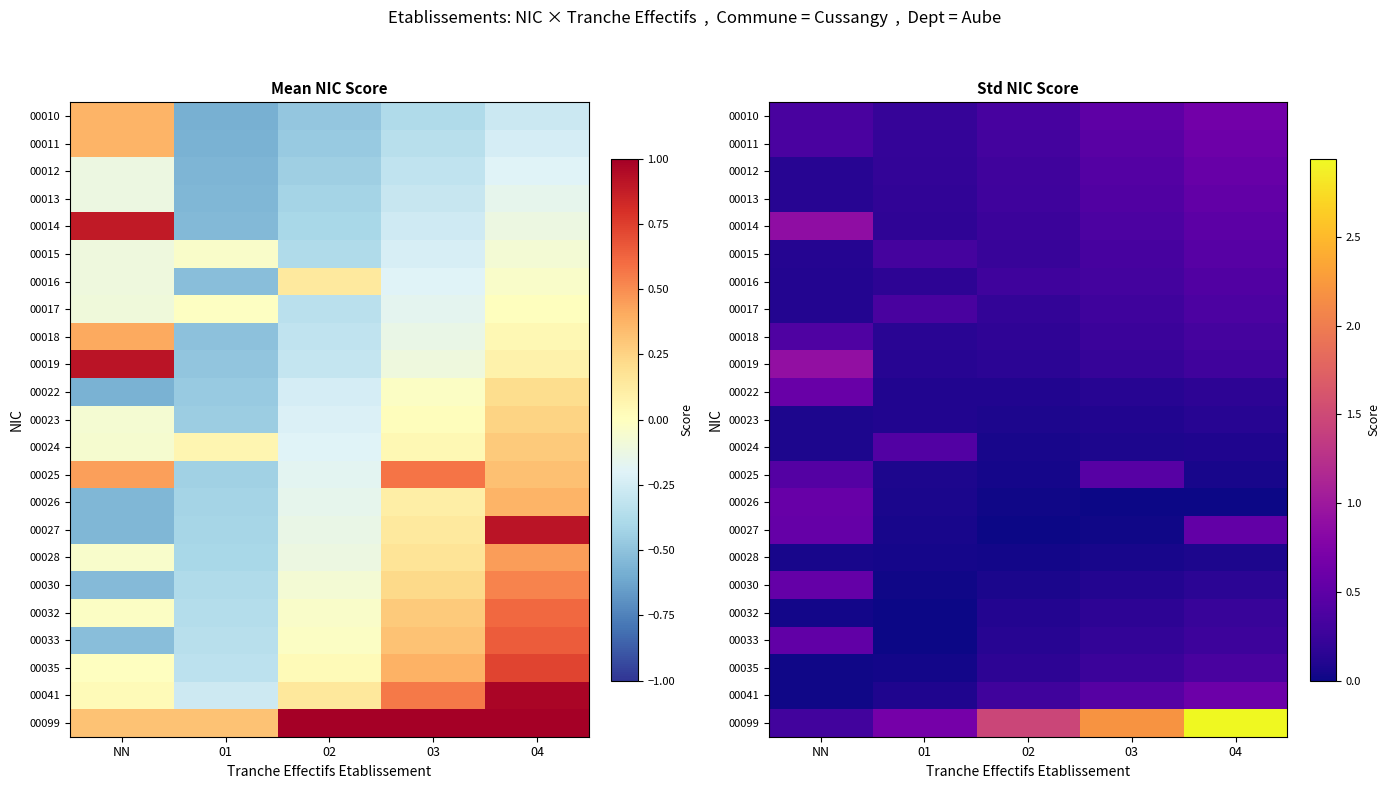

List the series in order of their peak value, lowest first.

00028, 00023, 00032, 00035, 00017, 00018, 00016, 00024, 00015, 00025, 00033, 00013, 00030, 00027, 00026, 00012, 00022, 00041, 00011, 00010, 00014, 00019, 00099